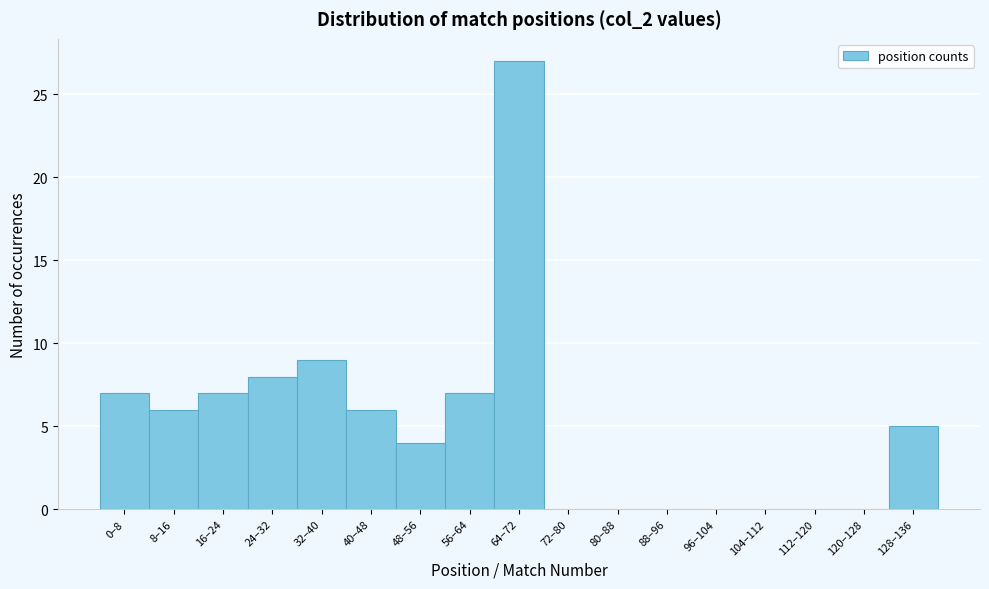

Reading left to right, transcribe all the data shown in this chart.

0–8=7	8–16=6	16–24=7	24–32=8	32–40=9	40–48=6	48–56=4	56–64=7	64–72=27	72–80=0	80–88=0	88–96=0	96–104=0	104–112=0	112–120=0	120–128=0	128–136=5